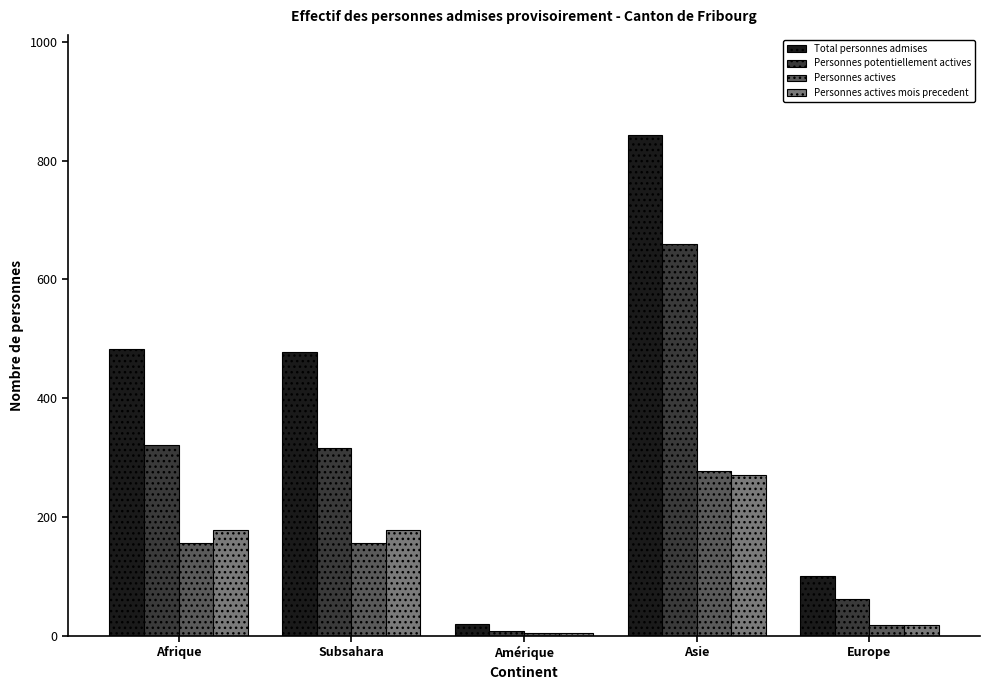

How many values in the Personnes potentiellement actives series are below 316?

2